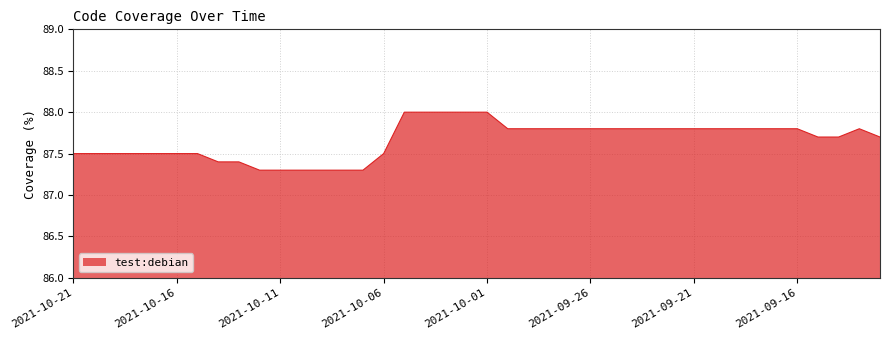

What is the smallest value displayed?

87.3